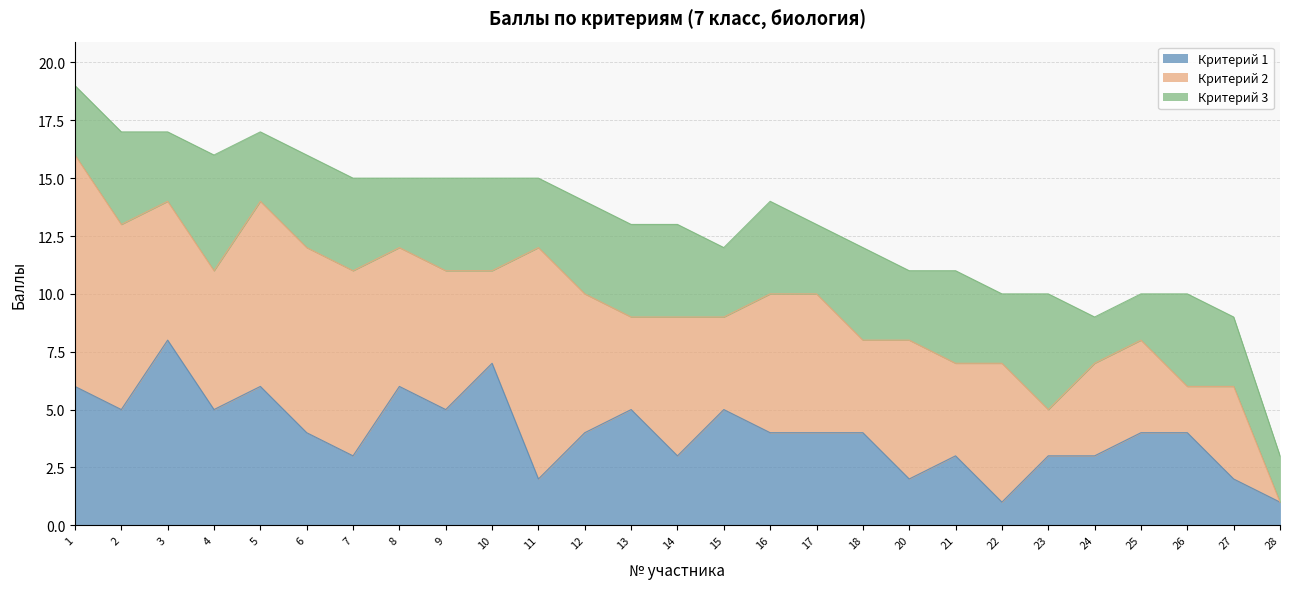

Reading right to left, extract all data points from this chart.

Критерий 1: 28=1	27=2	26=4	25=4	24=3	23=3	22=1	21=3	20=2	18=4	17=4	16=4	15=5	14=3	13=5	12=4	11=2	10=7	9=5	8=6	7=3	6=4	5=6	4=5	3=8	2=5	1=6
Критерий 2: 28=0	27=4	26=2	25=4	24=4	23=2	22=6	21=4	20=6	18=4	17=6	16=6	15=4	14=6	13=4	12=6	11=10	10=4	9=6	8=6	7=8	6=8	5=8	4=6	3=6	2=8	1=10
Критерий 3: 28=2	27=3	26=4	25=2	24=2	23=5	22=3	21=4	20=3	18=4	17=3	16=4	15=3	14=4	13=4	12=4	11=3	10=4	9=4	8=3	7=4	6=4	5=3	4=5	3=3	2=4	1=3